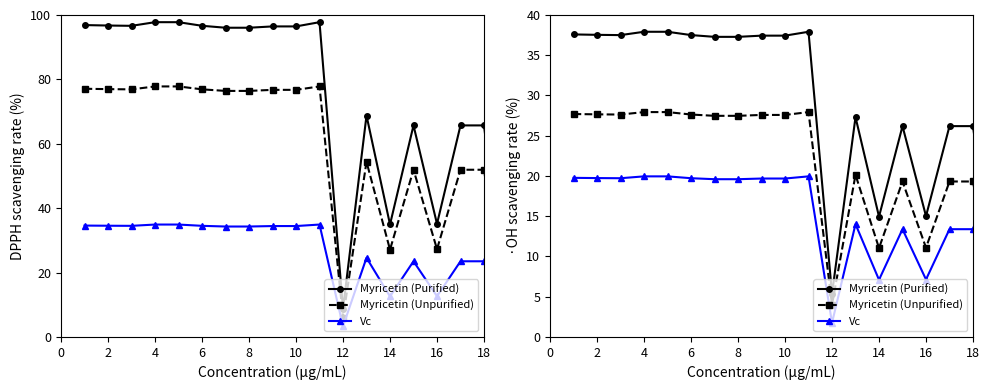

True or false: Vc has a value of 10.5 at 12.

False